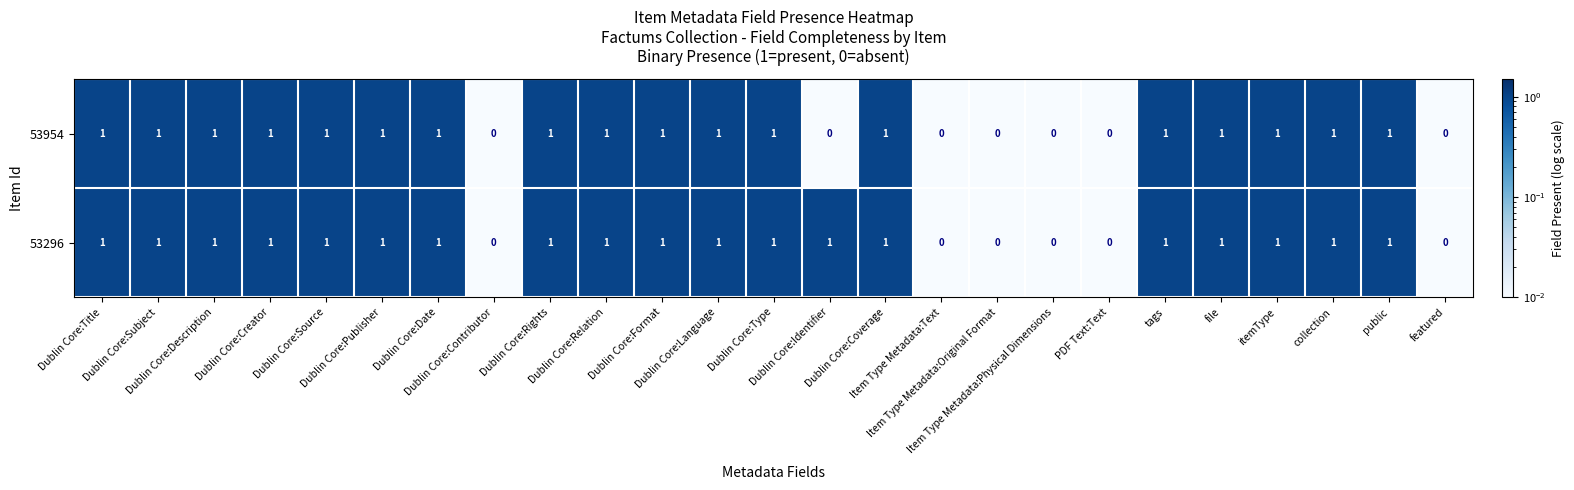

What is the sum of all 53954 values?

18